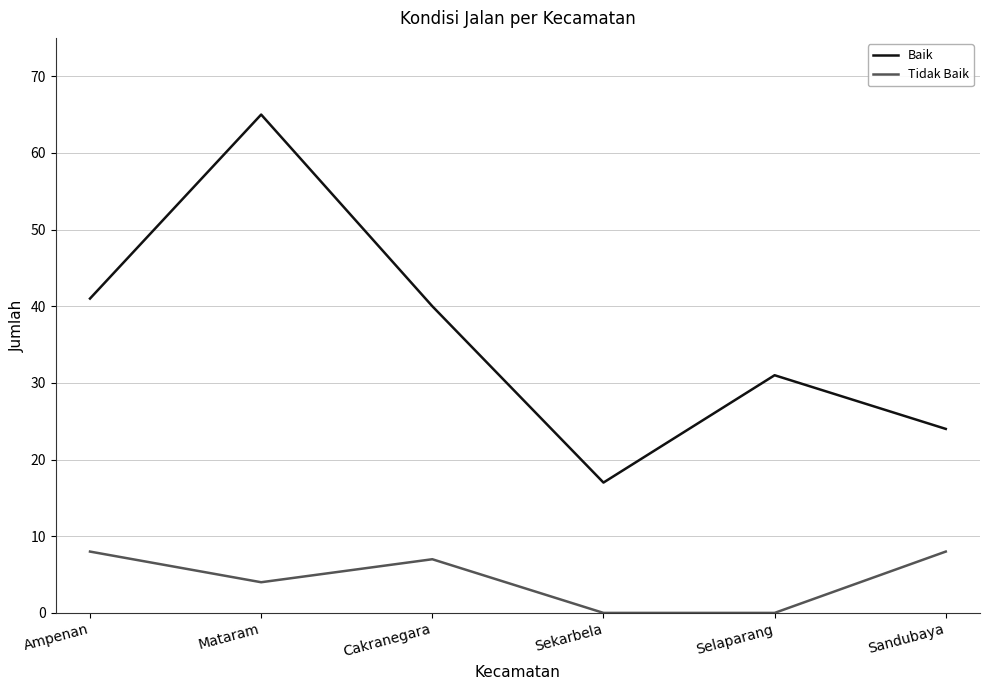

How many interior local peaks does the Baik series have?

2